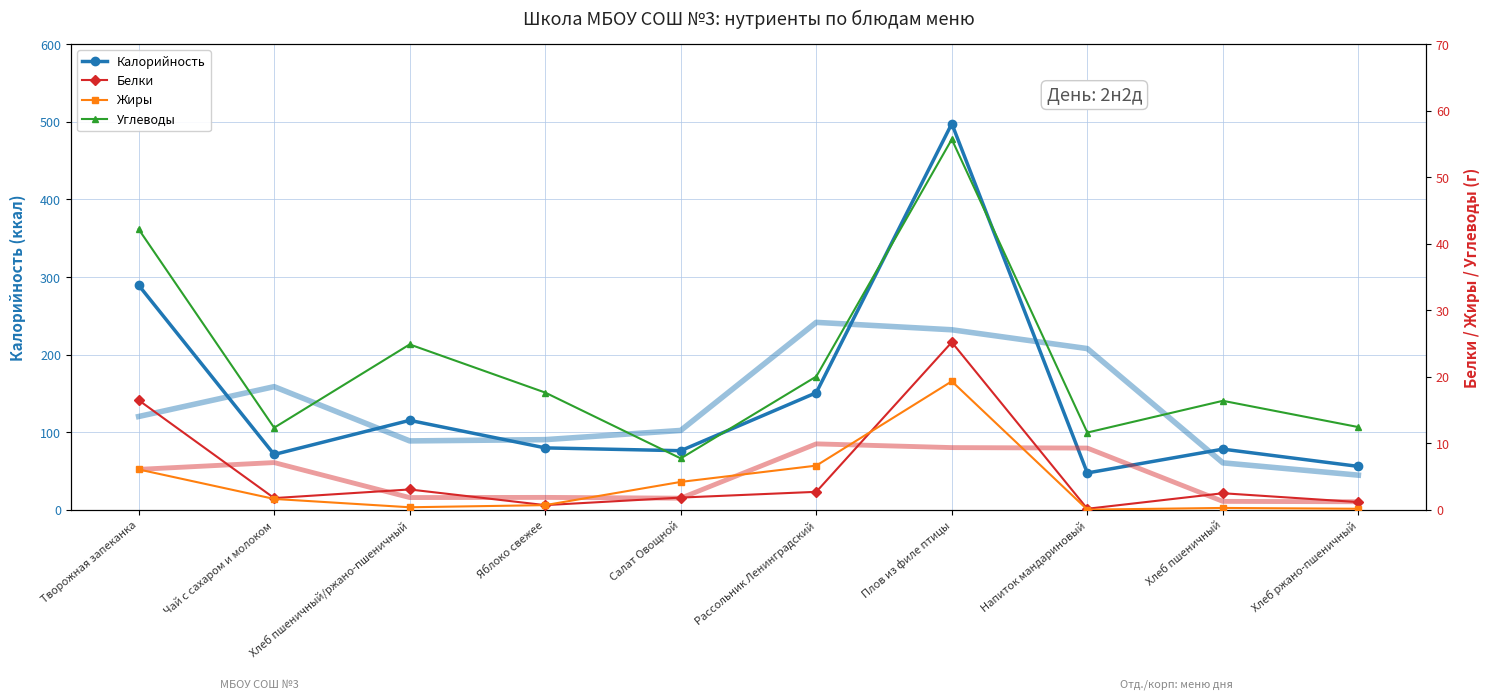

Reading left to right, extract all data points from this chart.

Калорийность: Творожная запеканка=289.6	Чай с сахаром и молоком=71.4	Хлеб пшеничный/ржано-пшеничный=115.4	Яблоко свежее=79.9	Салат Овощной=76.3	Рассольник Ленинградский=151.0	Плов из филе птицы=497.6	Напиток мандариновый=47.6	Хлеб пшеничный=78.3	Хлеб ржано-пшеничный=56.1
Белки: Творожная запеканка=16.5	Чай с сахаром и молоком=1.8	Хлеб пшеничный/ржано-пшеничный=3.1	Яблоко свежее=0.7	Салат Овощной=1.9	Рассольник Ленинградский=2.7	Плов из филе птицы=25.2	Напиток мандариновый=0.2	Хлеб пшеничный=2.5	Хлеб ржано-пшеничный=1.2
Жиры: Творожная запеканка=6.1	Чай с сахаром и молоком=1.7	Хлеб пшеничный/ржано-пшеничный=0.4	Яблоко свежее=0.7	Салат Овощной=4.2	Рассольник Ленинградский=6.7	Плов из филе птицы=19.3	Напиток мандариновый=0.0	Хлеб пшеничный=0.3	Хлеб ржано-пшеничный=0.2
Углеводы: Творожная запеканка=42.2	Чай с сахаром и молоком=12.4	Хлеб пшеничный/ржано-пшеничный=24.9	Яблоко свежее=17.6	Салат Овощной=7.7	Рассольник Ленинградский=20.1	Плов из филе птицы=55.7	Напиток мандариновый=11.6	Хлеб пшеничный=16.4	Хлеб ржано-пшеничный=12.4